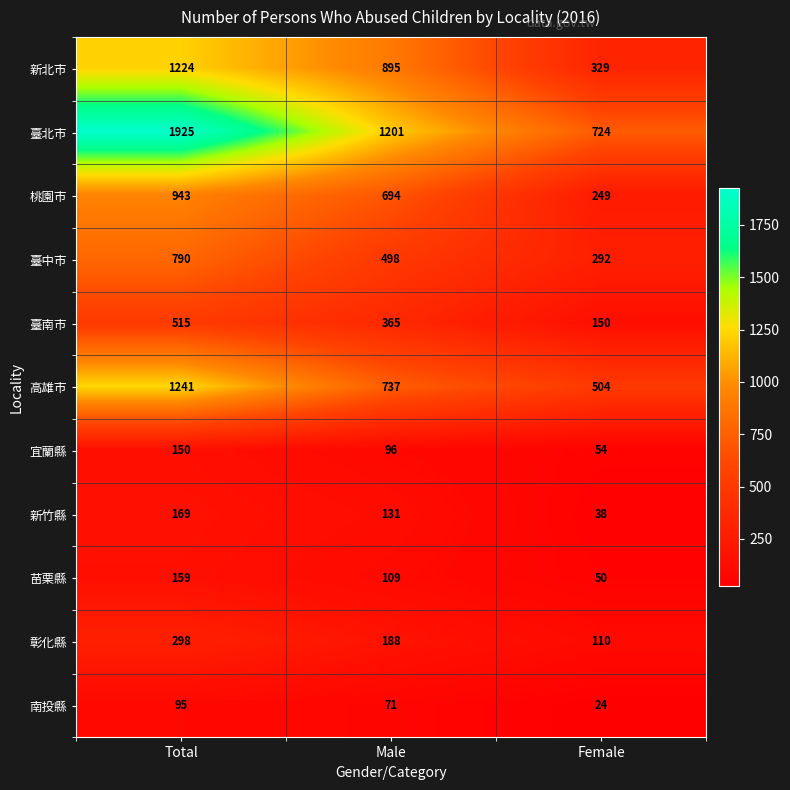

Which series changed the most between Total and Female?

臺北市